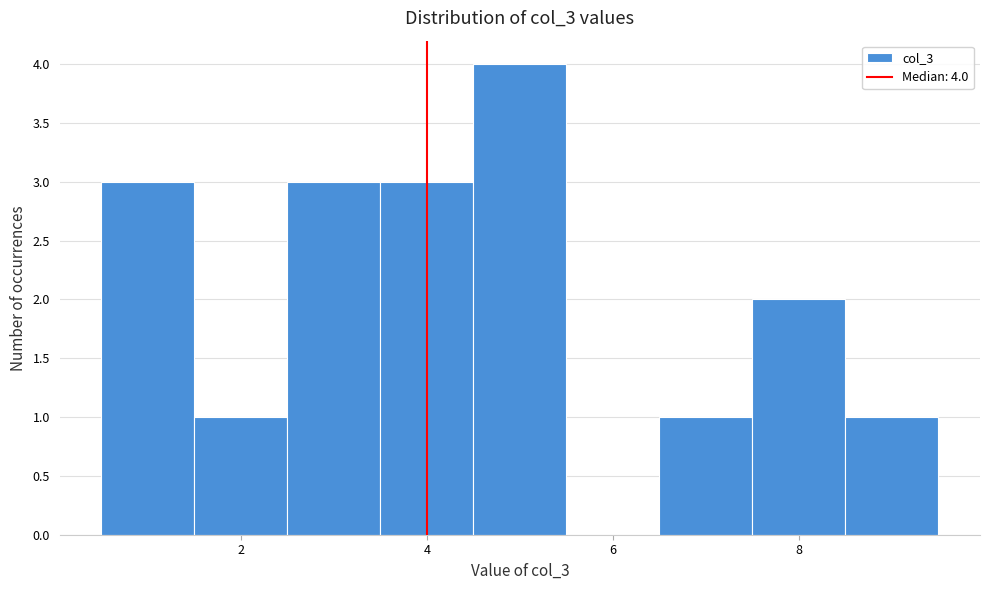

Which range on the x-axis has the tallest bar?

4.5 to 5.5